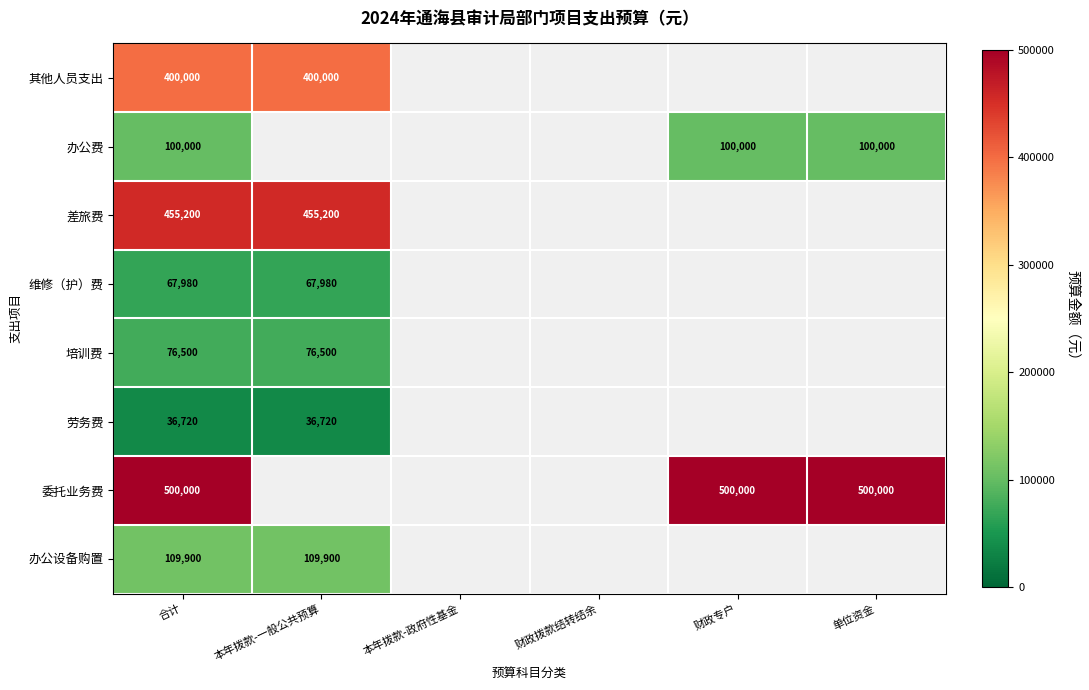

Which has a higher value, 本年拨款-政府性基金 or 财政专户?

财政专户